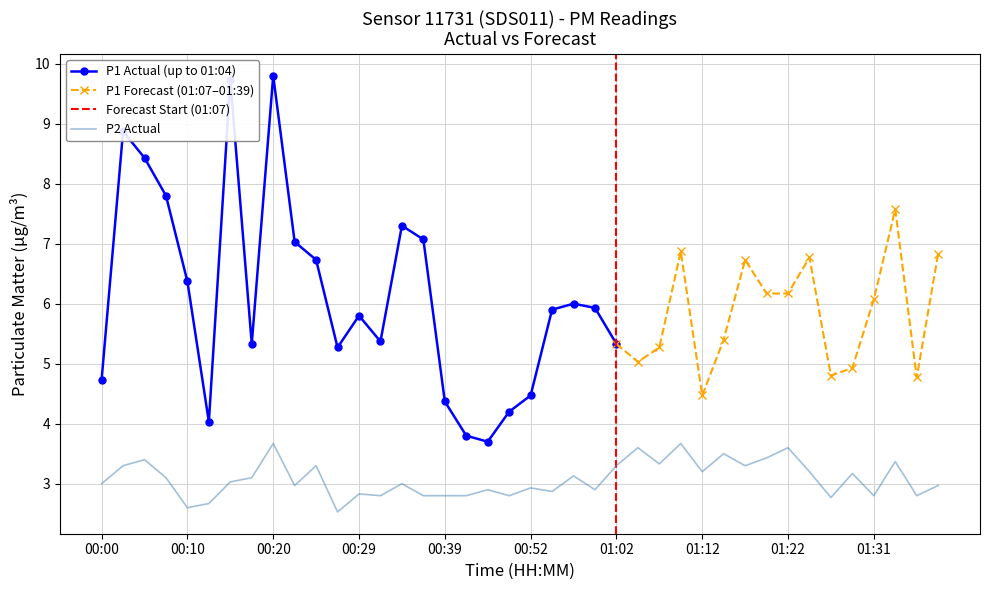

Rank the categories by value from lowest to highest.

00:27, 00:10, 00:12, 01:27, 00:32, 00:37, 00:39, 00:42, 00:49, 01:31, 01:36, 00:29, 00:54, 00:47, 00:59, 00:52, 00:22, 01:39, 00:00, 00:34, 00:15, 00:07, 00:17, 00:57, 01:29, 01:12, 01:24, 00:02, 00:25, 01:02, 01:16, 01:07, 01:34, 00:05, 01:19, 01:14, 01:04, 01:22, 00:20, 01:09